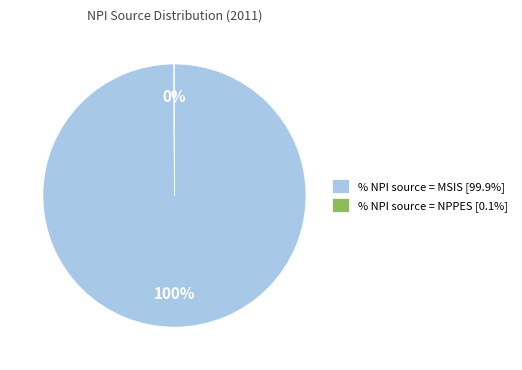

Is there a majority slice in this chart?

Yes